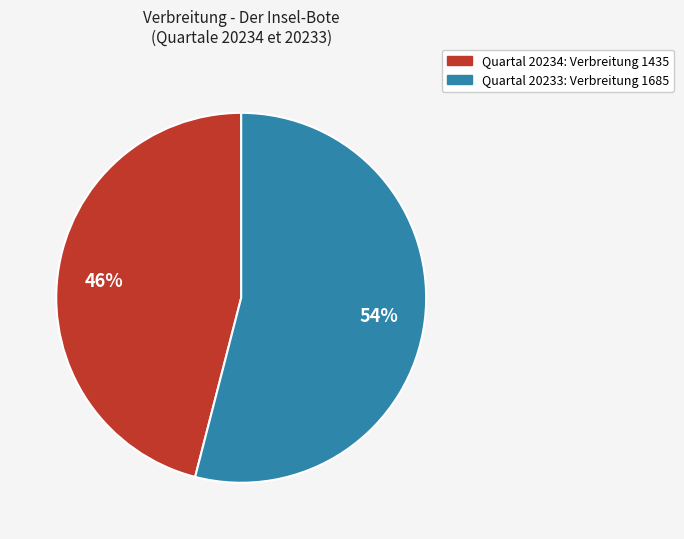

How many slices are in this pie chart?

2